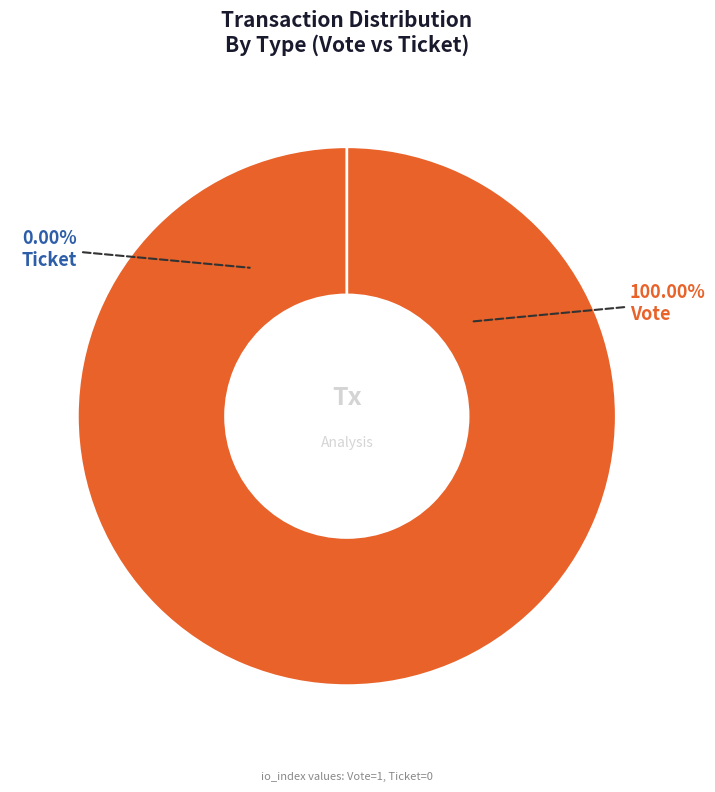

To the nearest percent, what portion does Vote represent?

100%